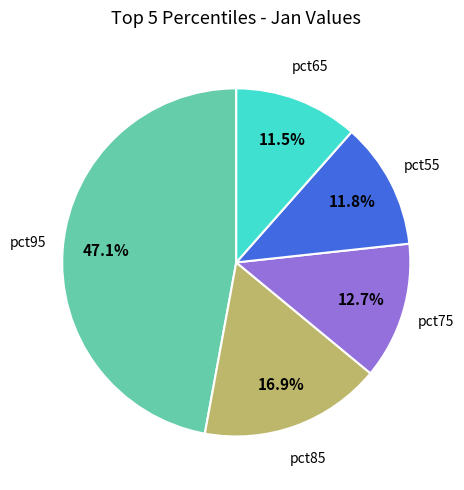

Does any single category account for the majority?

No